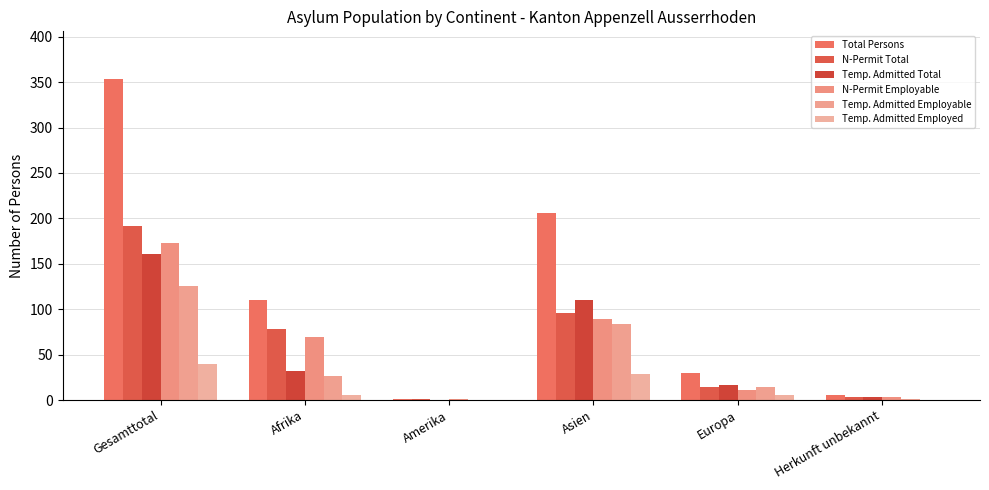

What is the difference between the maximum and minimum values in the N-Permit Total series?

191